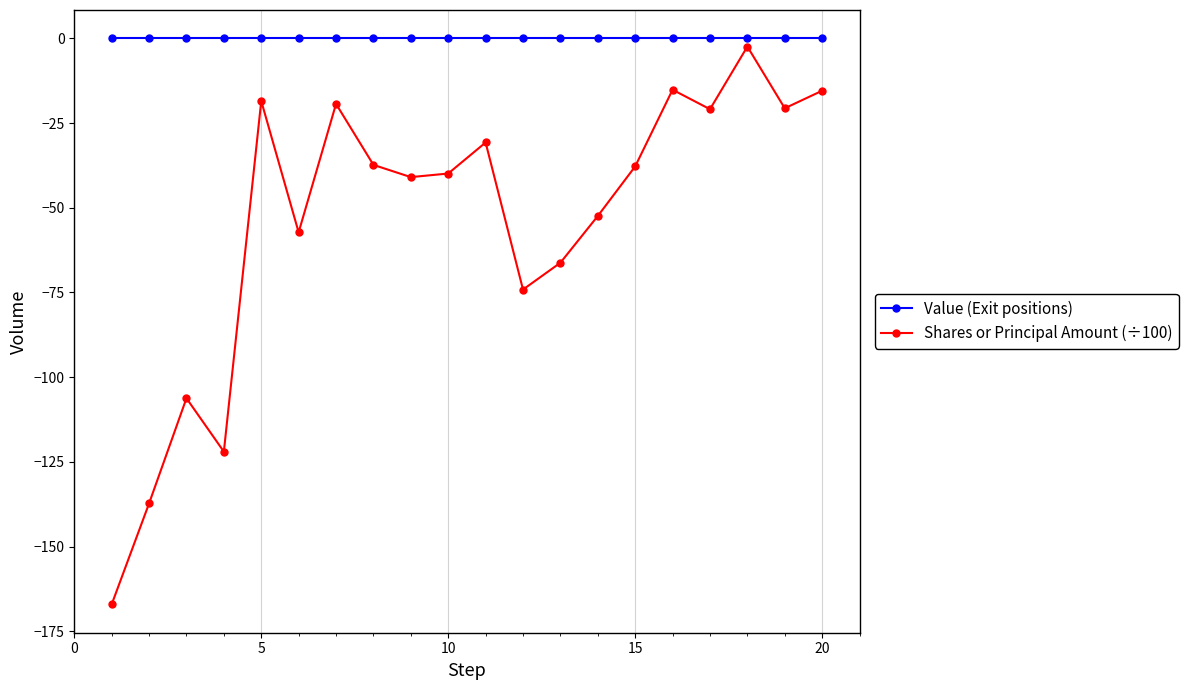

What is the minimum value for Shares or Principal Amount (÷100)?

-167.1